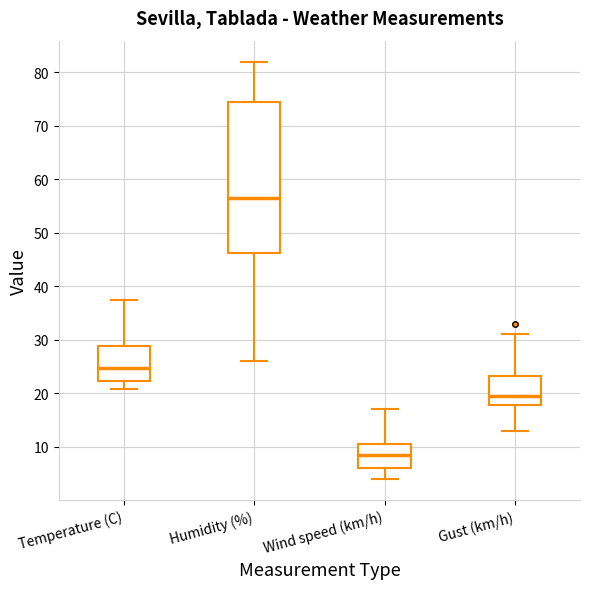

Reading left to right, read every box against the y-axis: the position of its median line, the range the box covers, and the ends of its whiskers. The values are not printed on the chart, so give them approximately, as read against the axis.

Temperature (C): median 25, box 22 to 29, whiskers 21 to 37
Humidity (%): median 57, box 46 to 75, whiskers 26 to 82
Wind speed (km/h): median 9, box 6 to 11, whiskers 4 to 17
Gust (km/h): median 20, box 18 to 23, whiskers 13 to 31